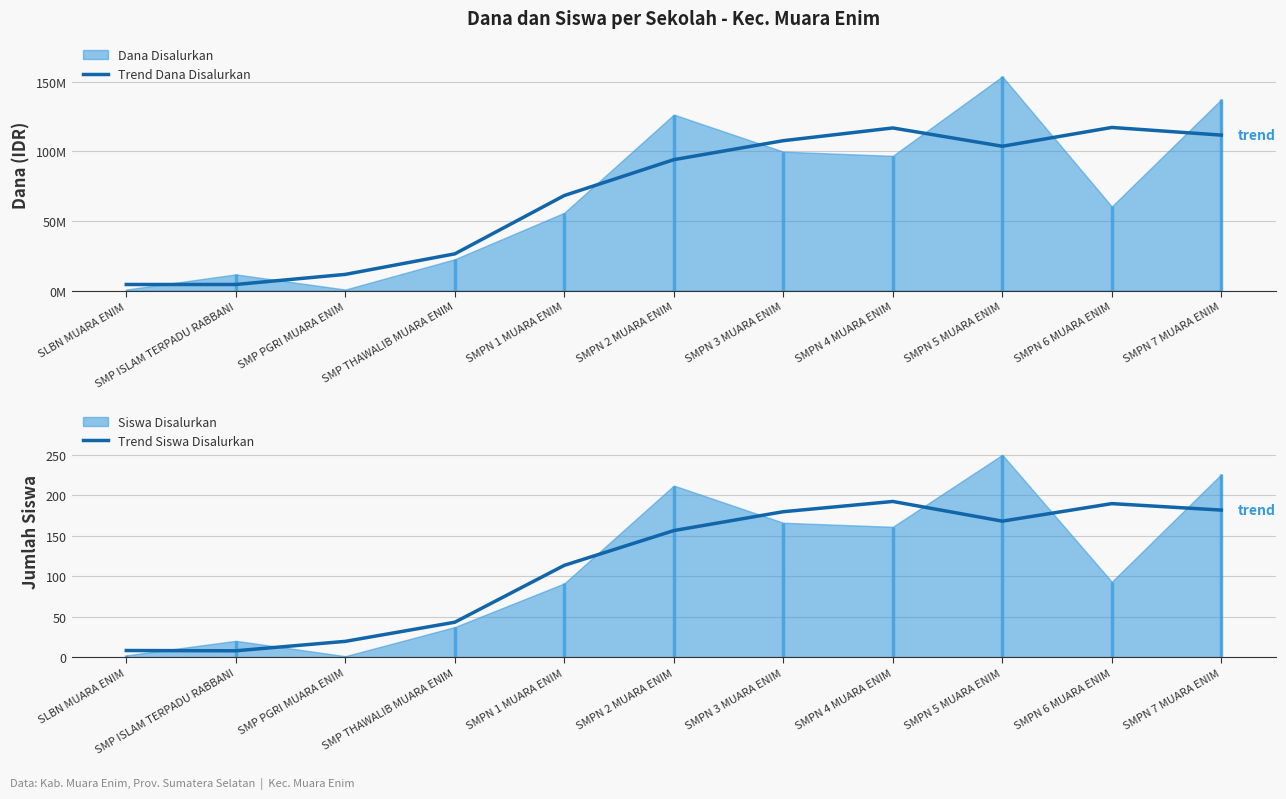

List the labels in order of Trend Dana Disalurkan value, largest first.

SMPN 6 MUARA ENIM, SMPN 4 MUARA ENIM, SMPN 7 MUARA ENIM, SMPN 3 MUARA ENIM, SMPN 5 MUARA ENIM, SMPN 2 MUARA ENIM, SMPN 1 MUARA ENIM, SMP THAWALIB MUARA ENIM, SMP PGRI MUARA ENIM, SLBN MUARA ENIM, SMP ISLAM TERPADU RABBANI